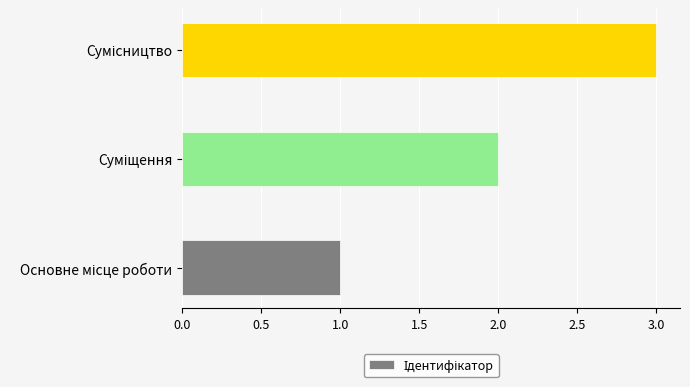

How many categories are shown in the chart?

3